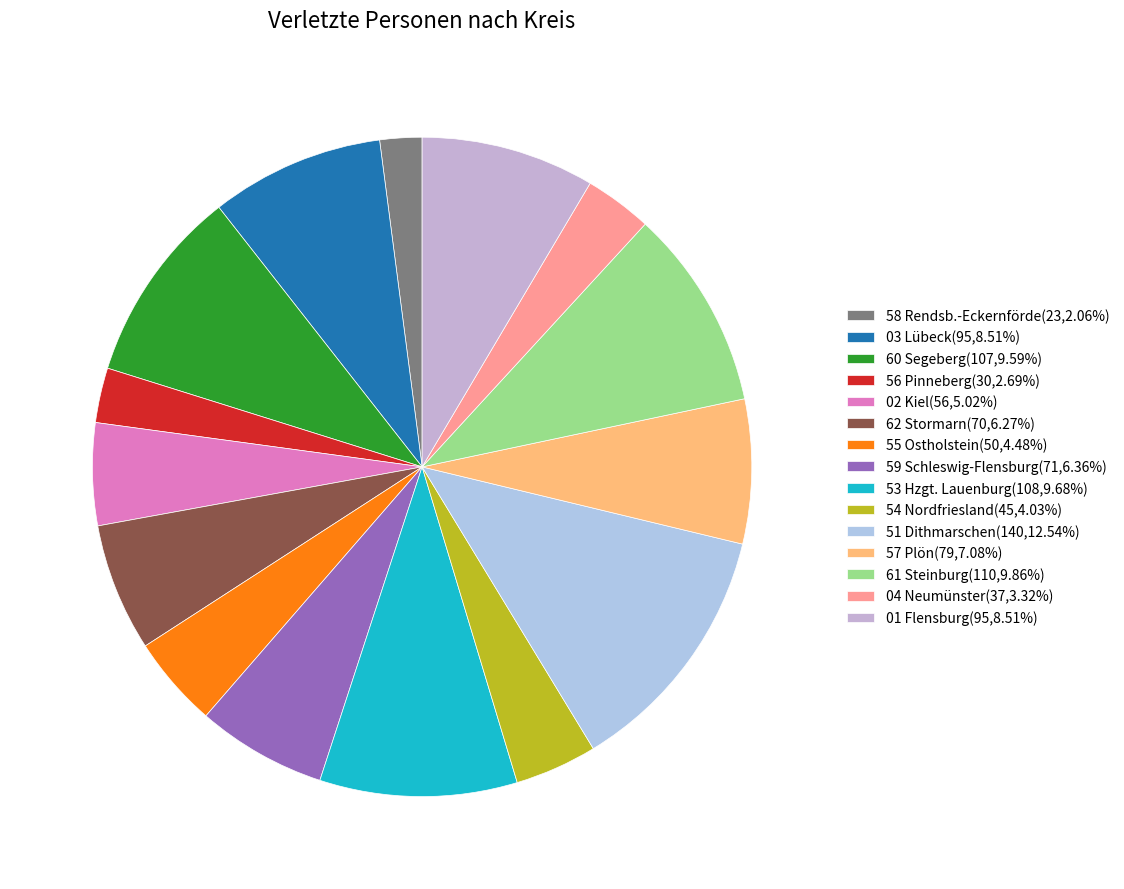

What is the smallest slice in the pie chart?

58 Rendsb.-Eckernförde